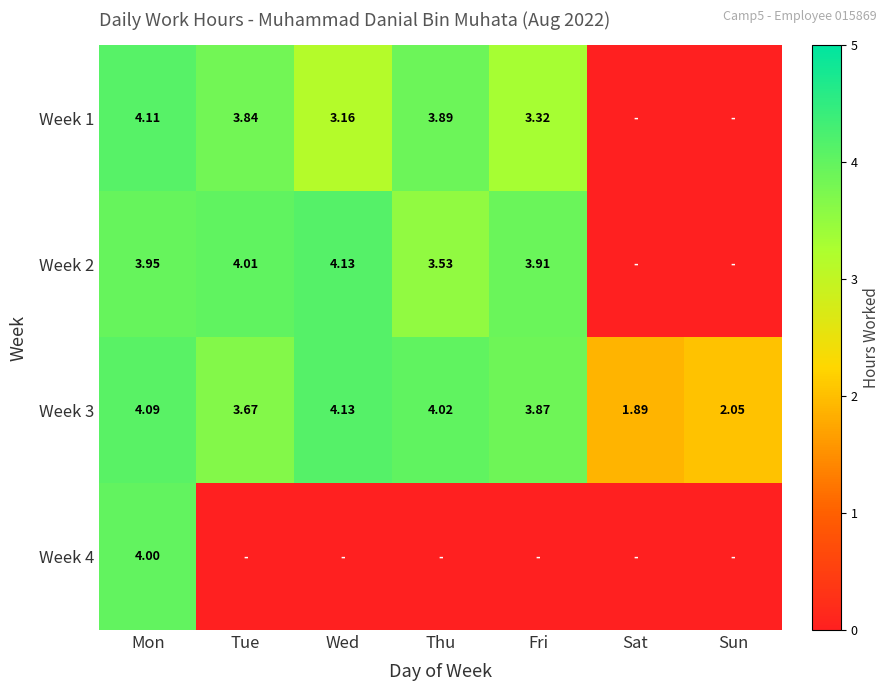

Which has a higher value, Wed or Mon?

Mon